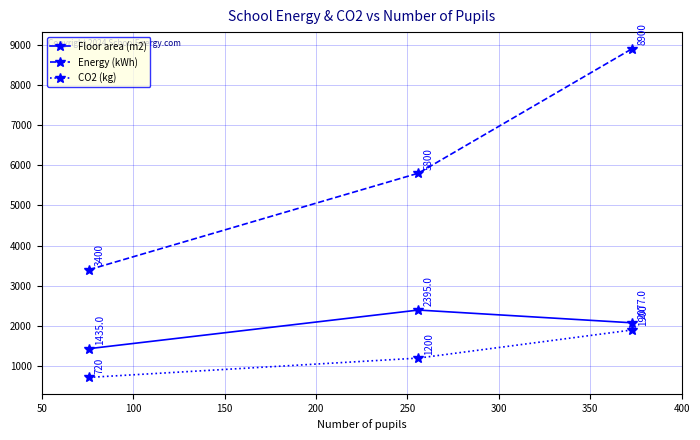

What is the smallest value displayed?

720